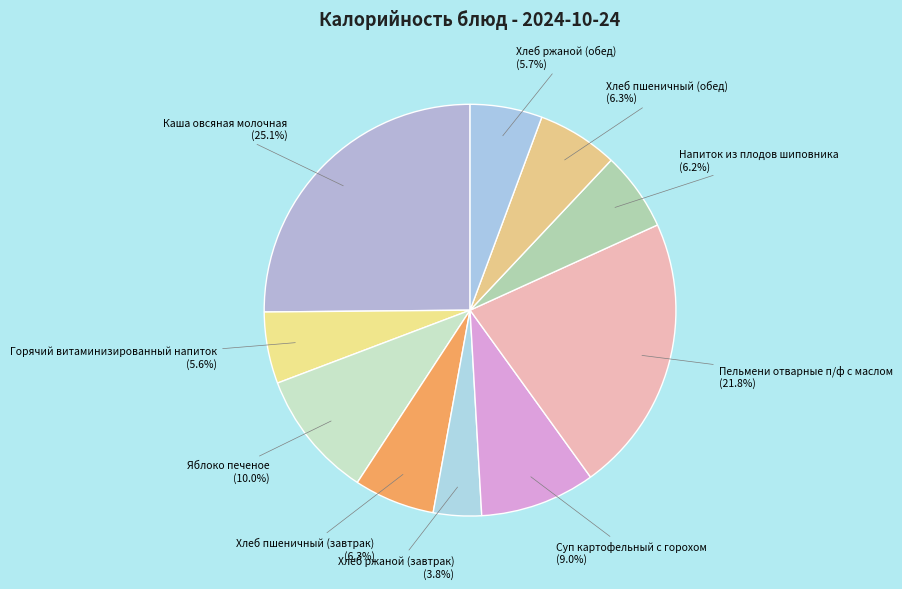

Between Яблоко печеное and Напиток из плодов шиповника, which is larger?

Яблоко печеное